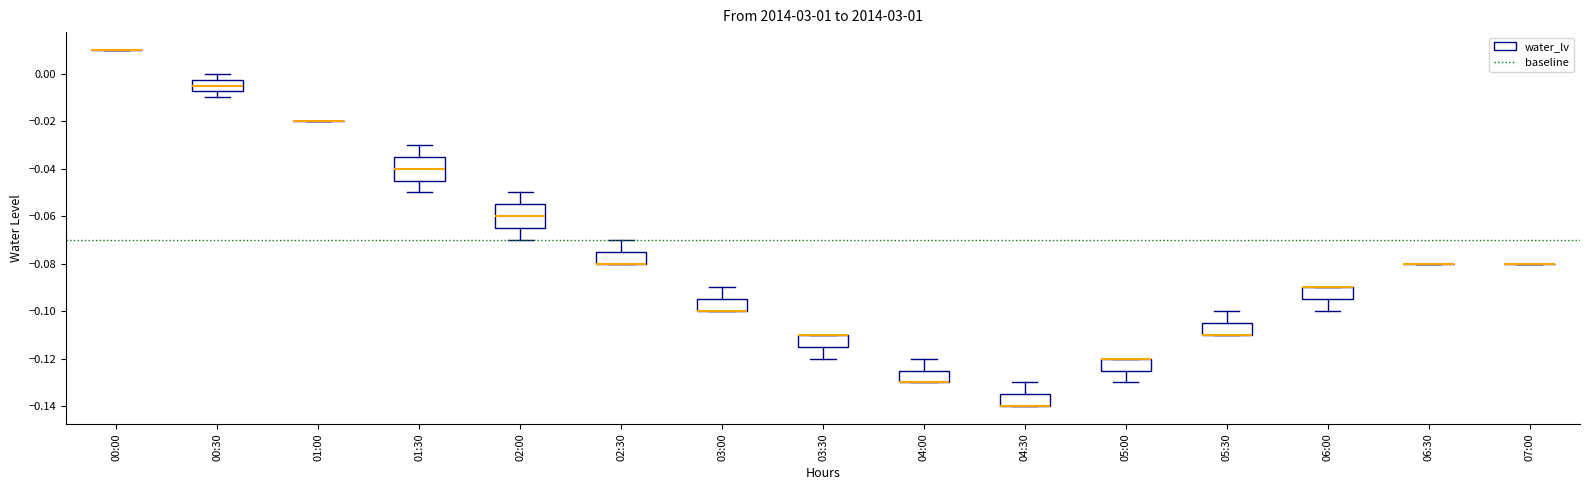

Reading left to right, read every box against the y-axis: the position of its median line, the range the box covers, and the ends of its whiskers. The values are not printed on the chart, so give them approximately, as read against the axis.

00:00: box collapsed to a line at 0.010, whiskers 0.010 to 0.010
00:30: median -0.004, box -0.008 to -0.002, whiskers -0.010 to 0.000
01:00: box collapsed to a line at -0.020, whiskers -0.020 to -0.020
01:30: median -0.040, box -0.044 to -0.034, whiskers -0.050 to -0.030
02:00: median -0.060, box -0.064 to -0.054, whiskers -0.070 to -0.050
02:30: median -0.080 (drawn on the box's lower edge), box -0.080 to -0.074, whiskers -0.080 to -0.070
03:00: median -0.100 (drawn on the box's lower edge), box -0.100 to -0.094, whiskers -0.100 to -0.090
03:30: median -0.110 (drawn on the box's upper edge), box -0.114 to -0.110, whiskers -0.120 to -0.110
04:00: median -0.130 (drawn on the box's lower edge), box -0.130 to -0.124, whiskers -0.130 to -0.120
04:30: median -0.140 (drawn on the box's lower edge), box -0.140 to -0.134, whiskers -0.140 to -0.130
05:00: median -0.120 (drawn on the box's upper edge), box -0.124 to -0.120, whiskers -0.130 to -0.120
05:30: median -0.110 (drawn on the box's lower edge), box -0.110 to -0.104, whiskers -0.110 to -0.100
06:00: median -0.090 (drawn on the box's upper edge), box -0.094 to -0.090, whiskers -0.100 to -0.090
06:30: box collapsed to a line at -0.080, whiskers -0.080 to -0.080
07:00: box collapsed to a line at -0.080, whiskers -0.080 to -0.080